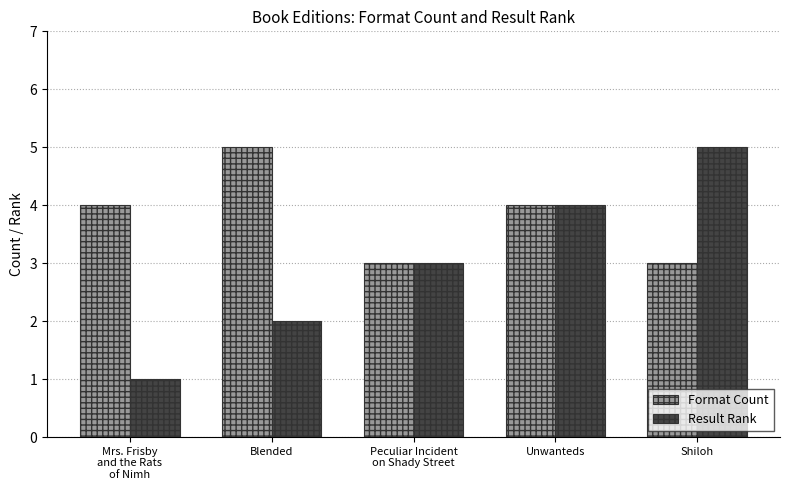

Reading right to left, extract all data points from this chart.

Format Count: Shiloh=3	Unwanteds=4	Peculiar Incident
on Shady Street=3	Blended=5	Mrs. Frisby
and the Rats
of Nimh=4
Result Rank: Shiloh=5	Unwanteds=4	Peculiar Incident
on Shady Street=3	Blended=2	Mrs. Frisby
and the Rats
of Nimh=1